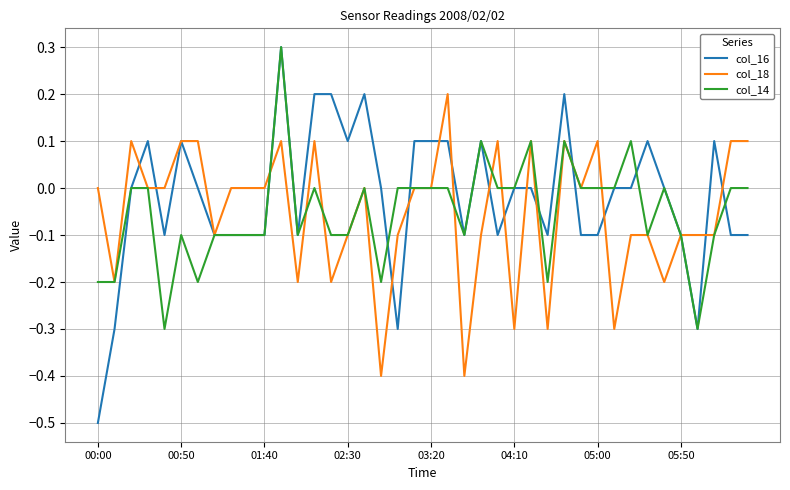

True or false: col_14 and col_16 intersect in this chart.

True